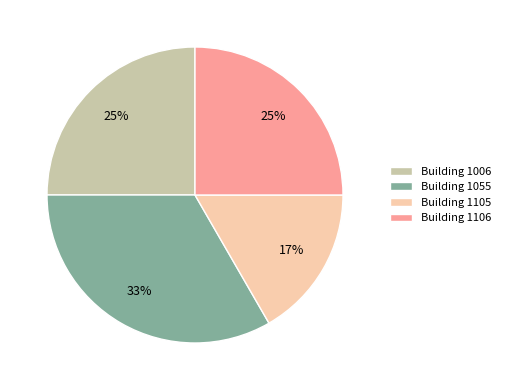

True or false: Building 1105 accounts for 29% of the total.

False